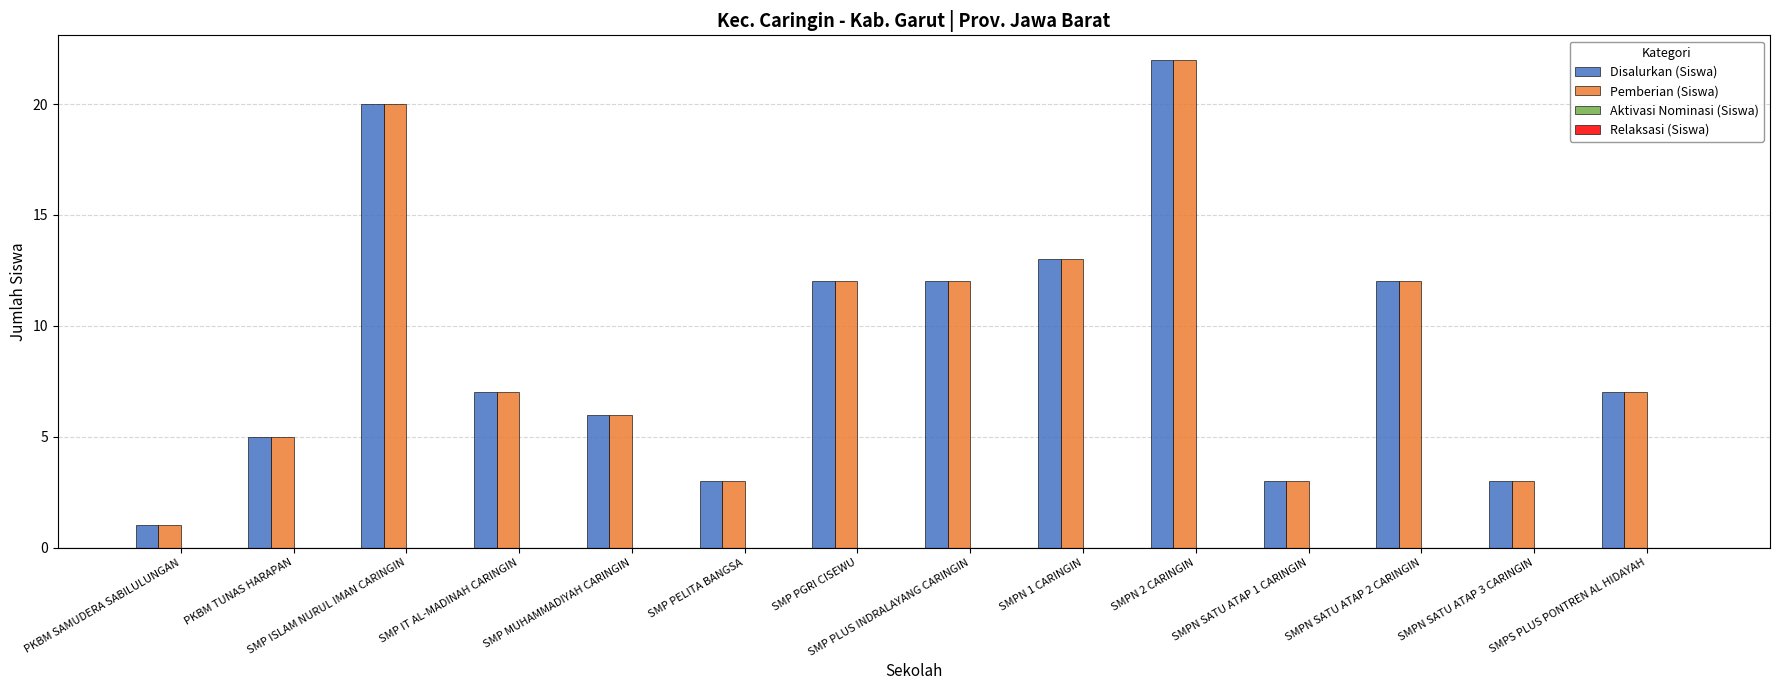

True or false: Disalurkan (Siswa) has a value of 3 at SMPN SATU ATAP 1 CARINGIN.

True